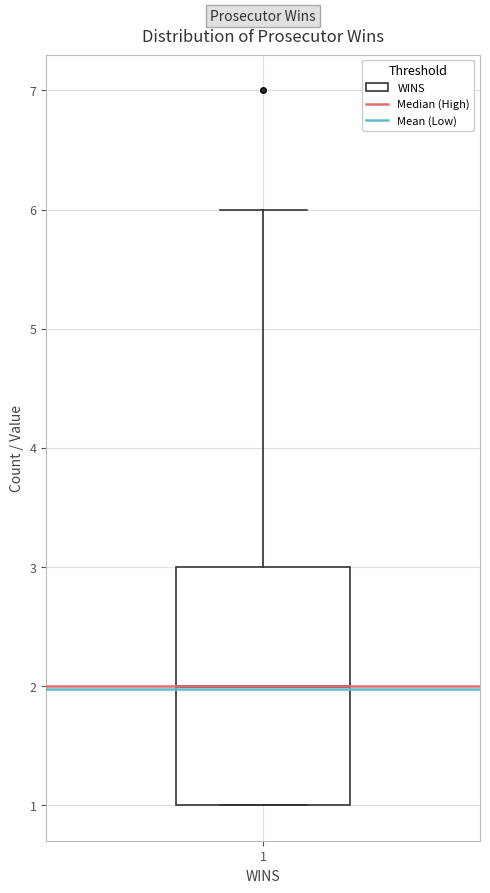

Read this box plot against the y-axis: the position of the median line, the range covered by the box, and the ends of both whiskers. The values are not printed on the chart, so give them approximately, as read against the axis.

median 2, box 1 to 3, whiskers 1 to 6